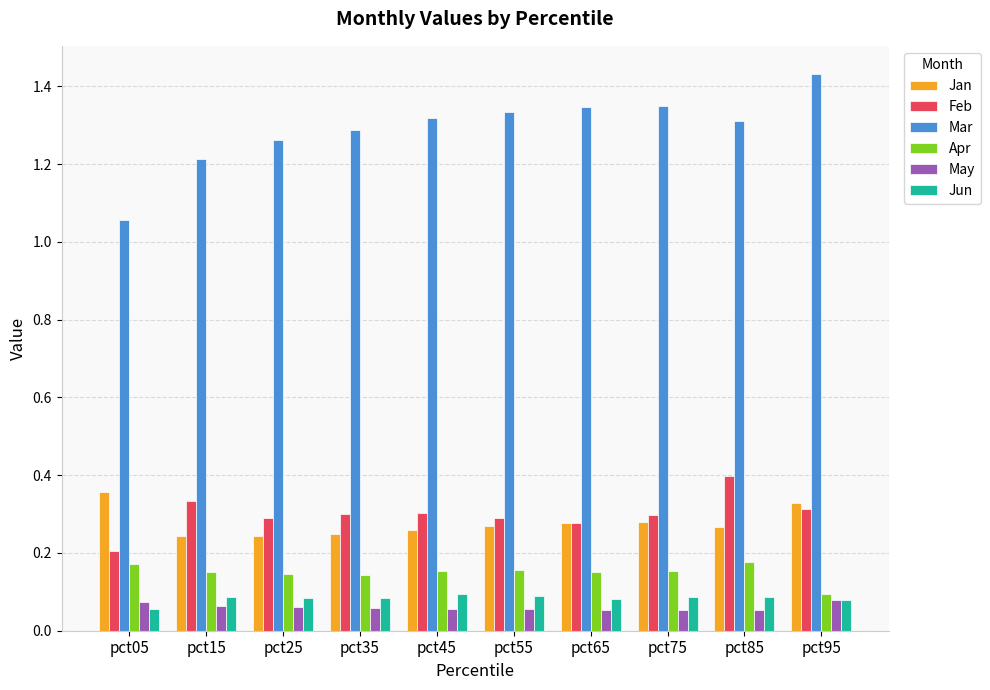

Which series has the widest spread of values?

Mar